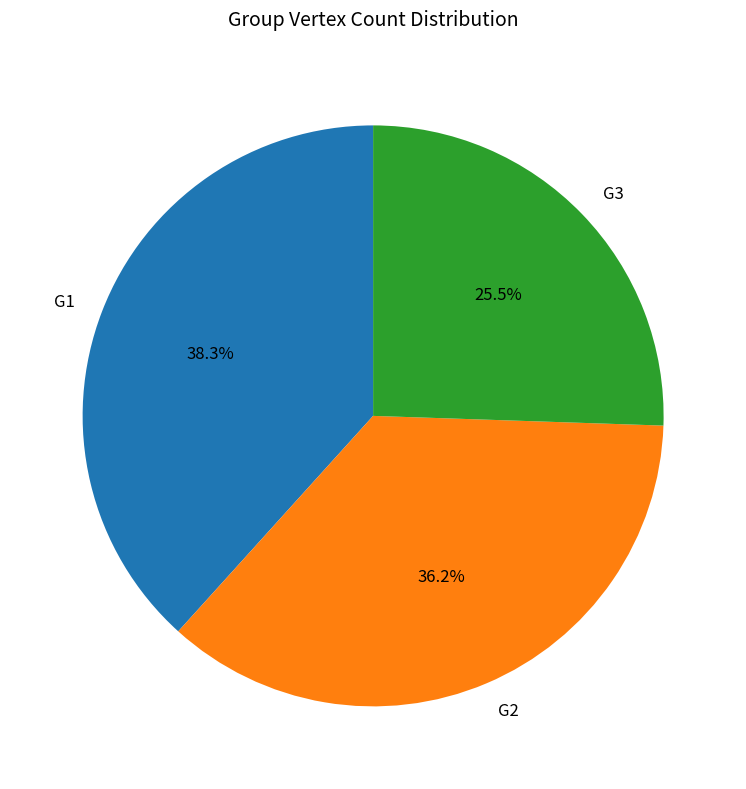

Rank the categories by value from highest to lowest.

G1, G2, G3